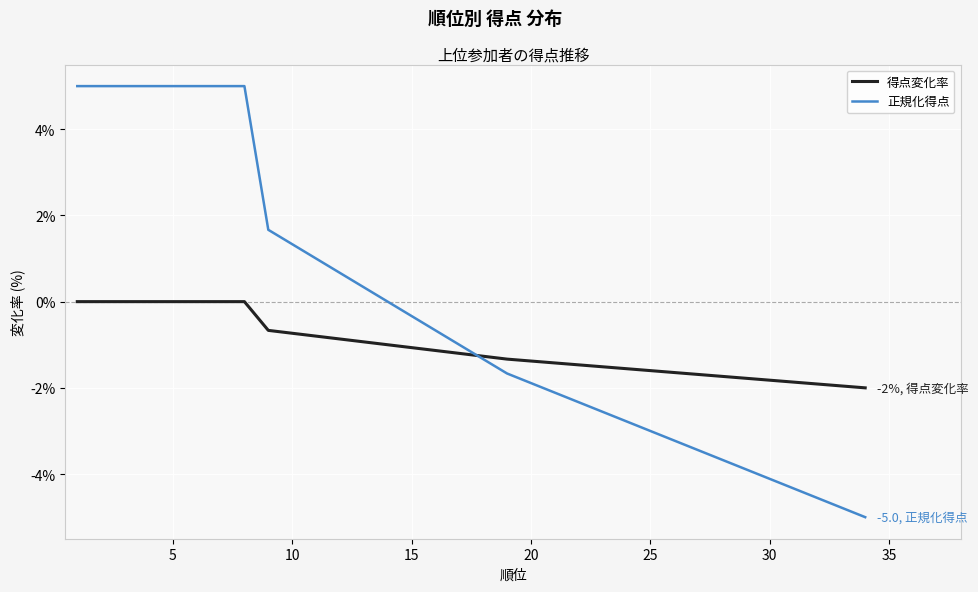

Reading left to right, extract all data points from this chart.

得点変化率: 0.0	0.0	0.0	0.0	0.0	0.0	0.0	0.0	-0.7	-1.3	-2.0
正規化得点: 5.0	5.0	5.0	5.0	5.0	5.0	5.0	5.0	1.7	-1.7	-5.0